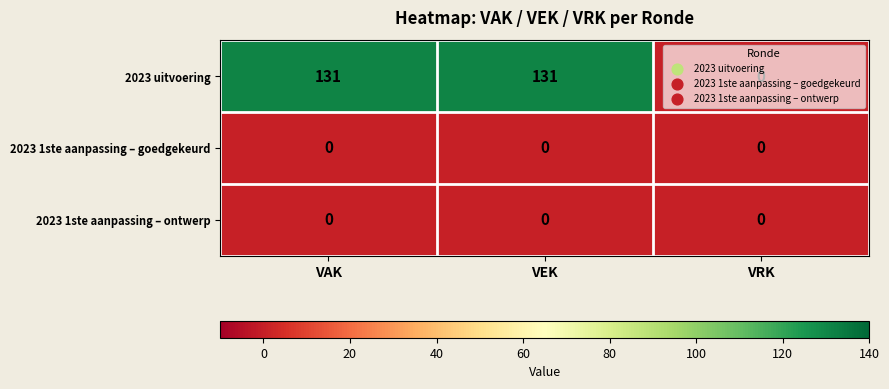

Which series has the largest range (max minus min)?

2023 uitvoering